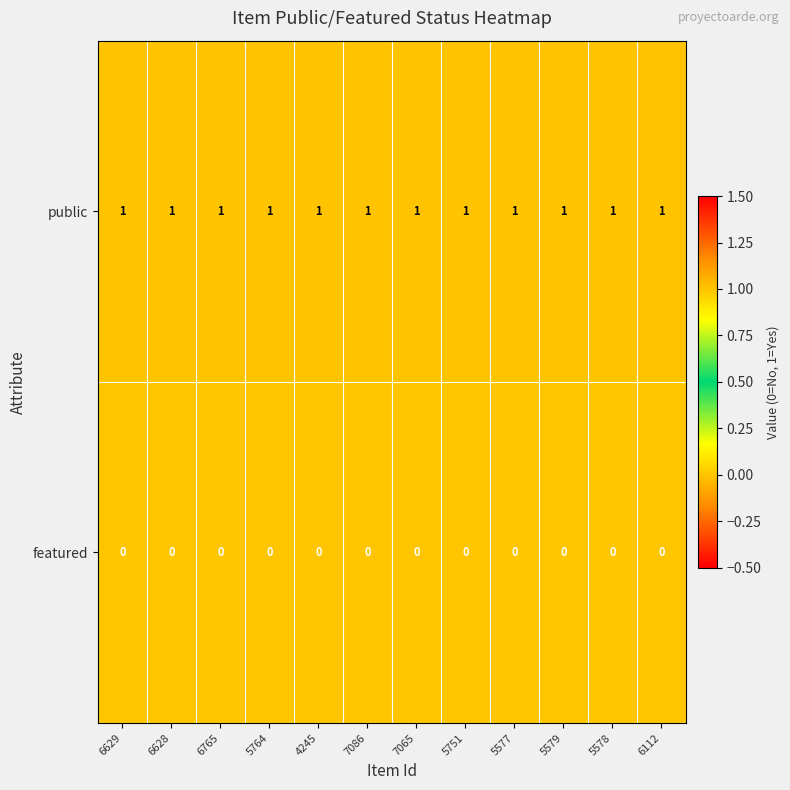

Is the value of public at 7086 greater than the value of featured at 4245?

Yes